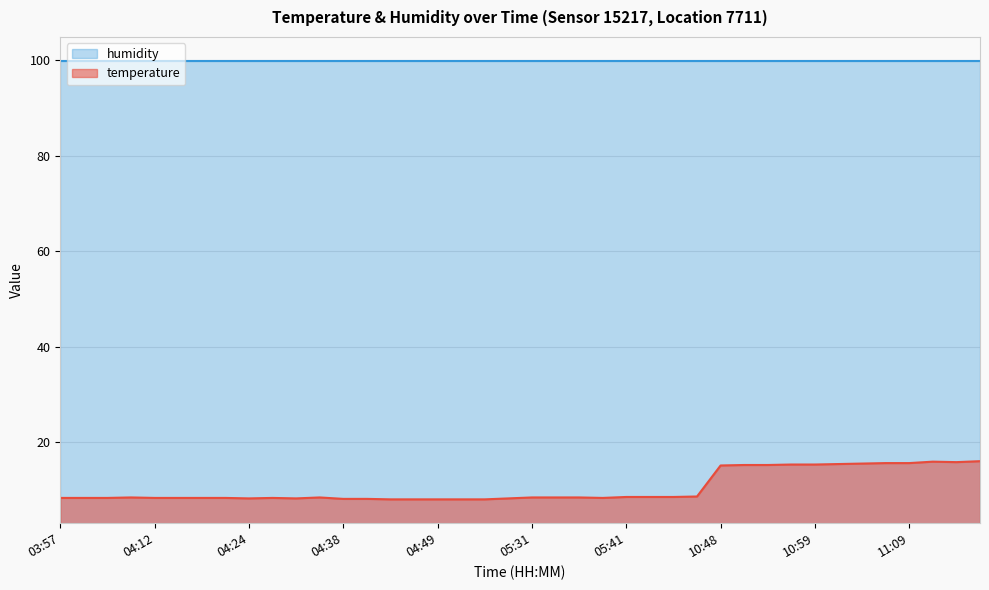

List the labels in order of value, smallest first.

04:43, 04:46, 04:49, 04:52, 04:55, 04:38, 04:41, 04:24, 04:32, 05:25, 03:57, 04:00, 04:03, 04:12, 04:15, 04:18, 04:21, 04:26, 05:38, 04:06, 04:35, 05:31, 05:33, 05:36, 05:41, 05:43, 05:46, 05:48, 10:48, 10:51, 10:54, 10:56, 10:59, 11:01, 11:04, 11:07, 11:09, 11:14, 11:12, 11:17